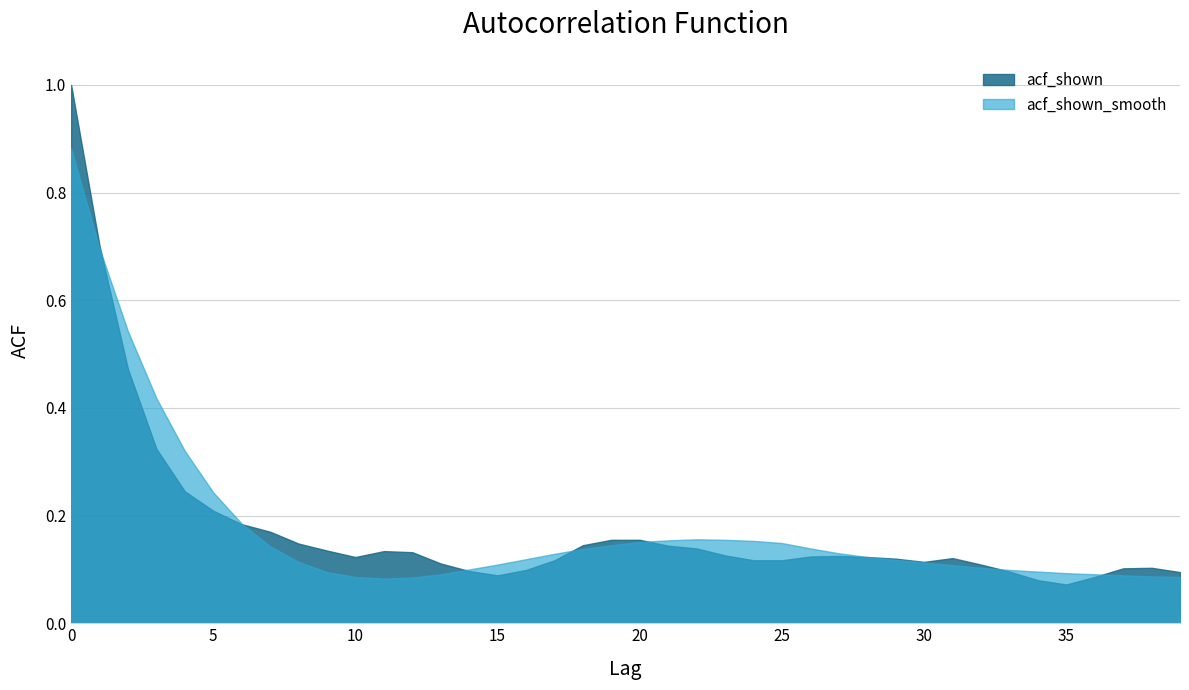

What is the value of the acf_shown point at the 7th from the left?

0.2